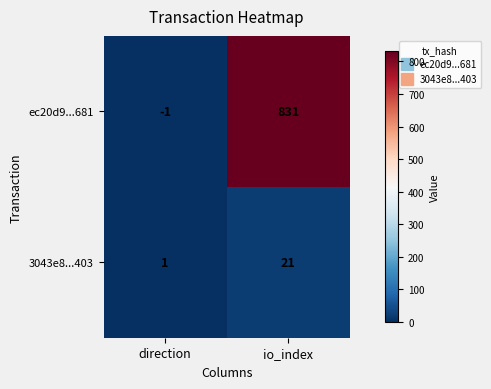

True or false: 3043e8...403 has a value of 1 at direction.

True